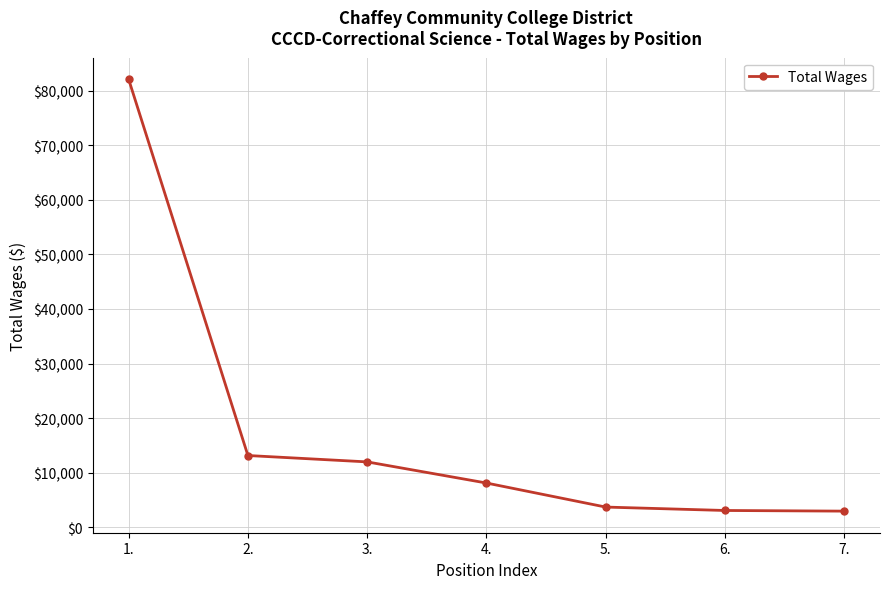

What is the difference between the maximum and minimum values?

79203